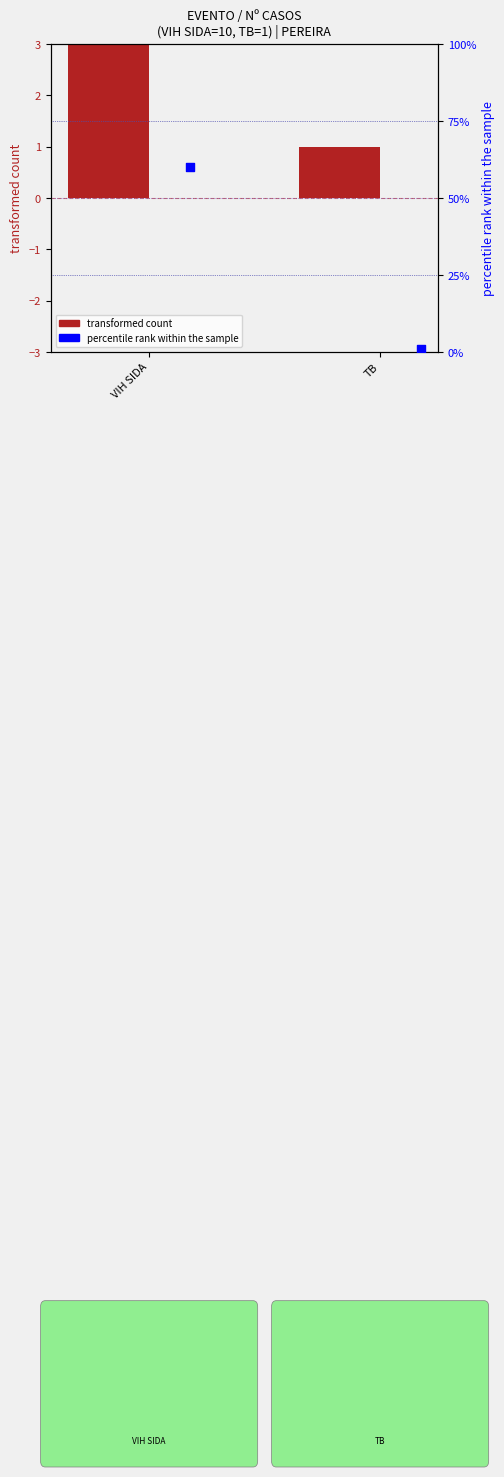

Which series has the largest Y range (max minus min)?

percentile rank within the sample